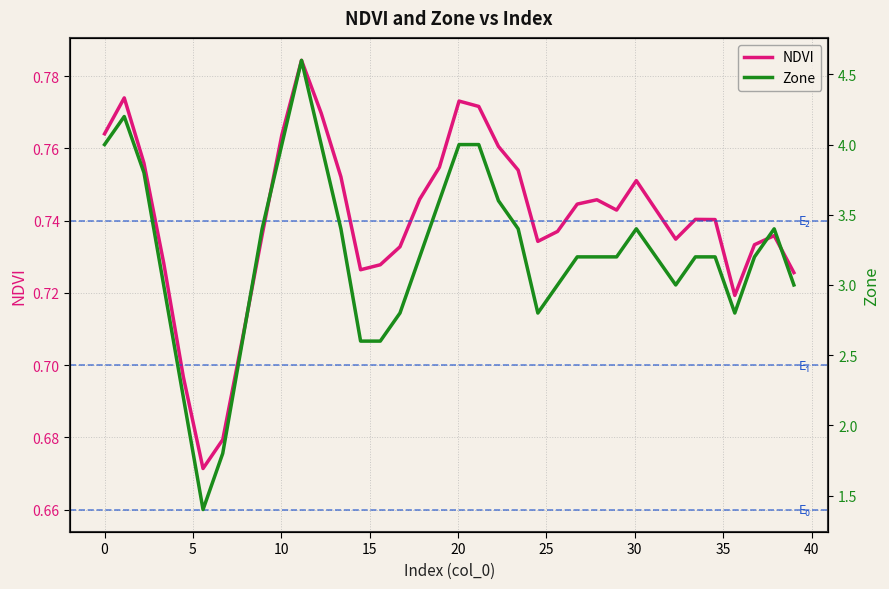

What is the difference between the maximum and minimum values in the NDVI series?

0.1